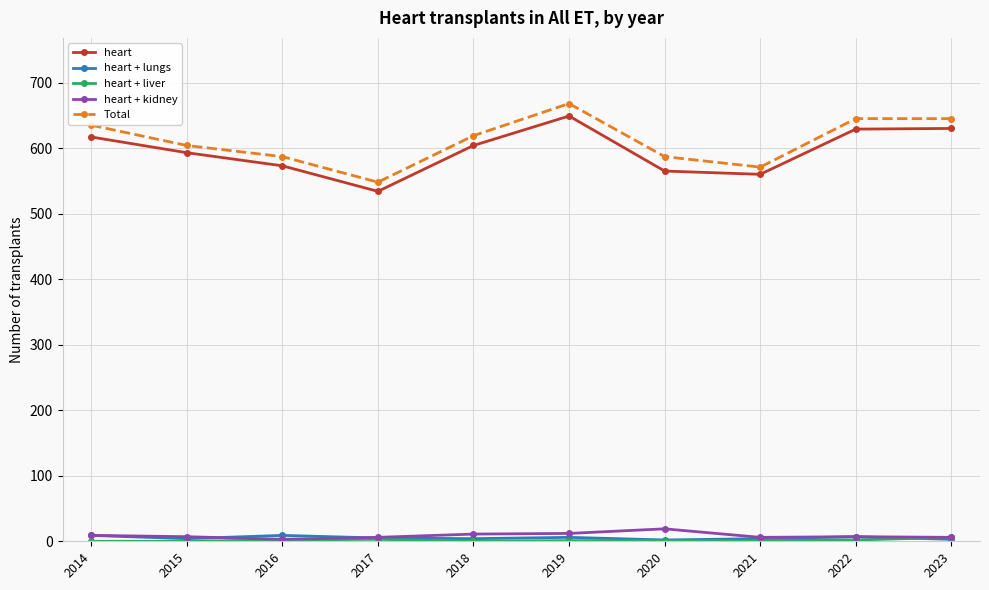

How many categories are shown in the chart?

10